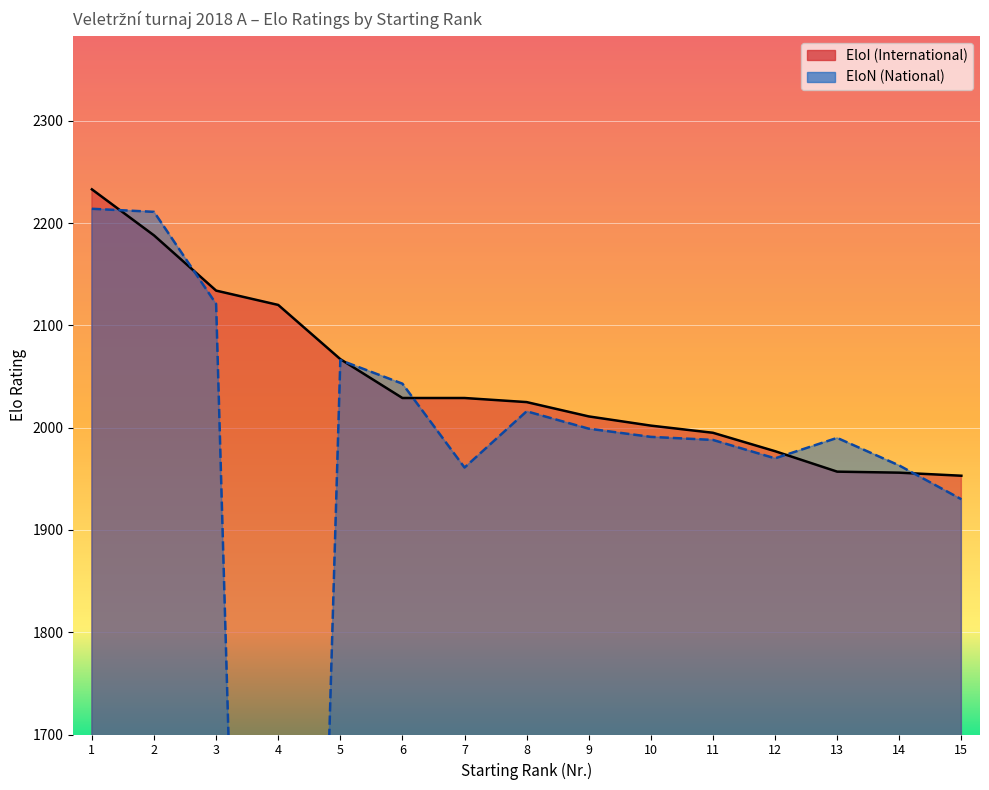

Reading right to left, list all the values displayed in this chart.

EloI: 15=1953	14=1956	13=1957	12=1977	11=1995	10=2002	9=2011	8=2025	7=2029	6=2029	5=2067	4=2120	3=2134	2=2188	1=2233
EloN: 15=1930	14=1963	13=1990	12=1970	11=1988	10=1991	9=1999	8=2016	7=1961	6=2043	5=2066	4=0	3=2121	2=2211	1=2214